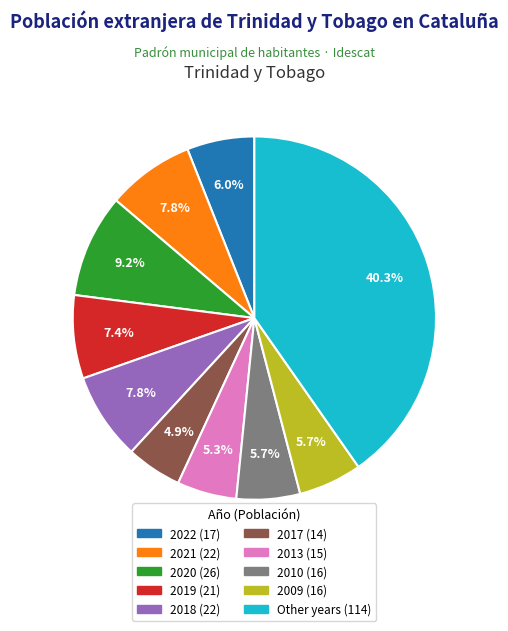

Is there a majority slice in this chart?

No